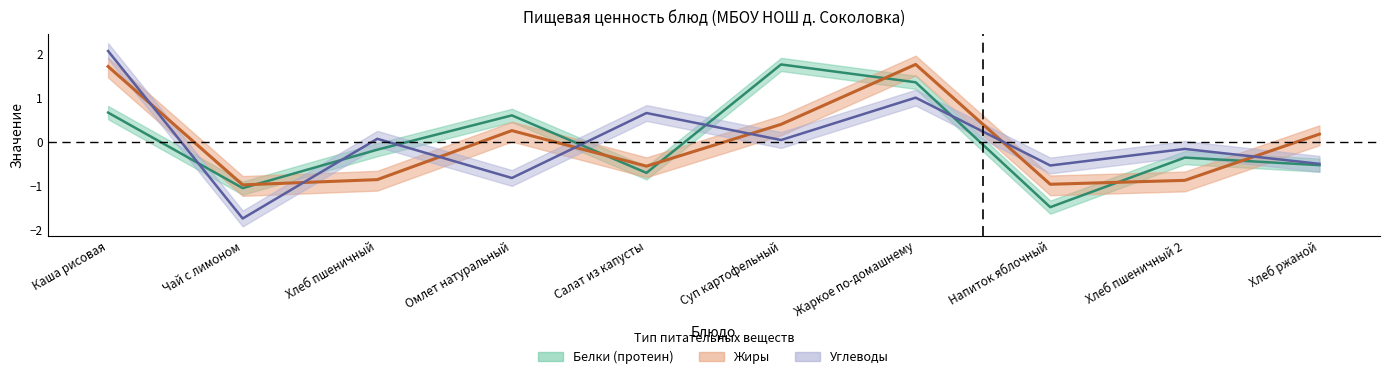

What are all the series names shown in the legend?

Белки, Жиры, Углеводы